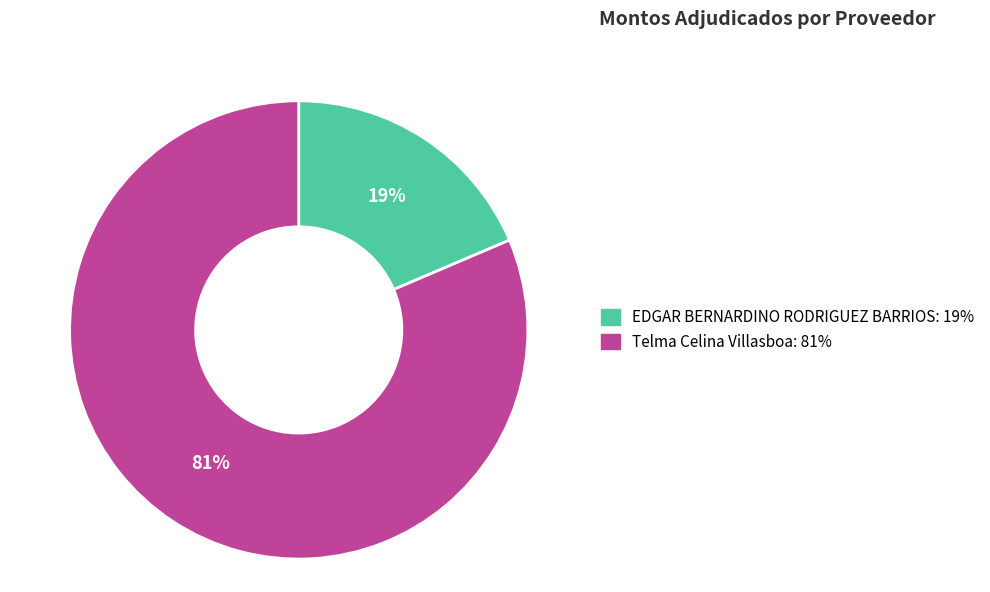

Rank the categories by value from highest to lowest.

Telma Celina Villasboa, EDGAR BERNARDINO RODRIGUEZ BARRIOS